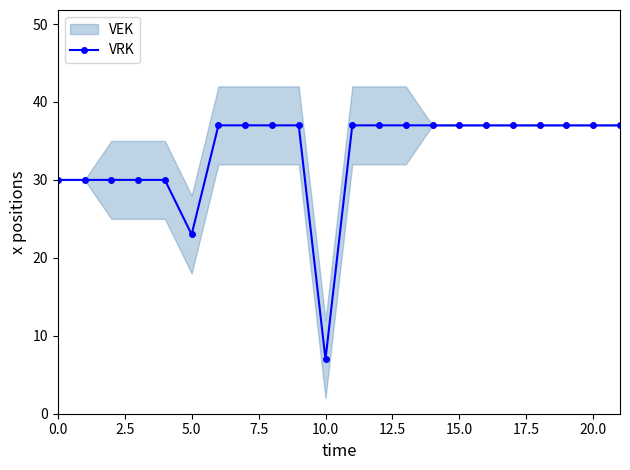

Which category has the lowest value in the VRK series?

10.0